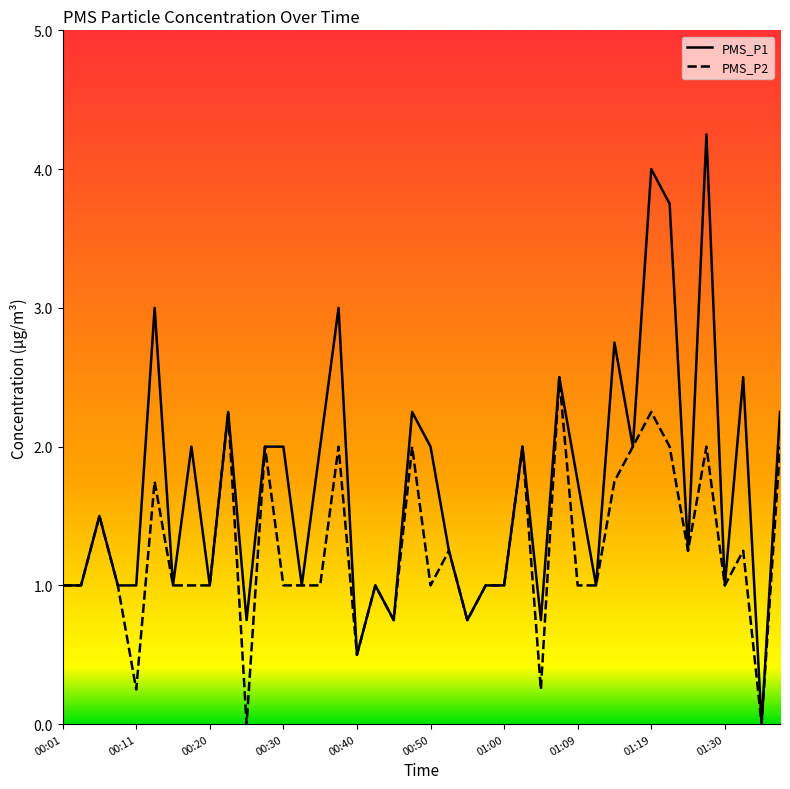

True or false: PMS_P1 and PMS_P2 cross at least once.

False